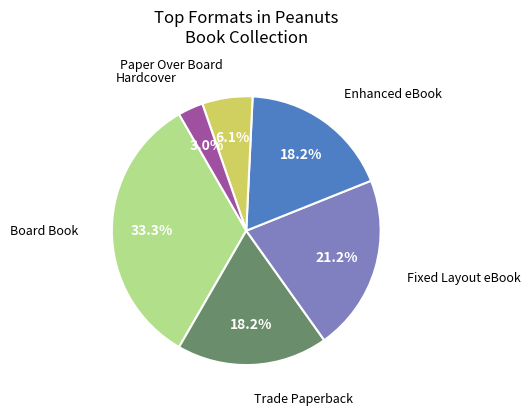

Does any single category account for the majority?

No